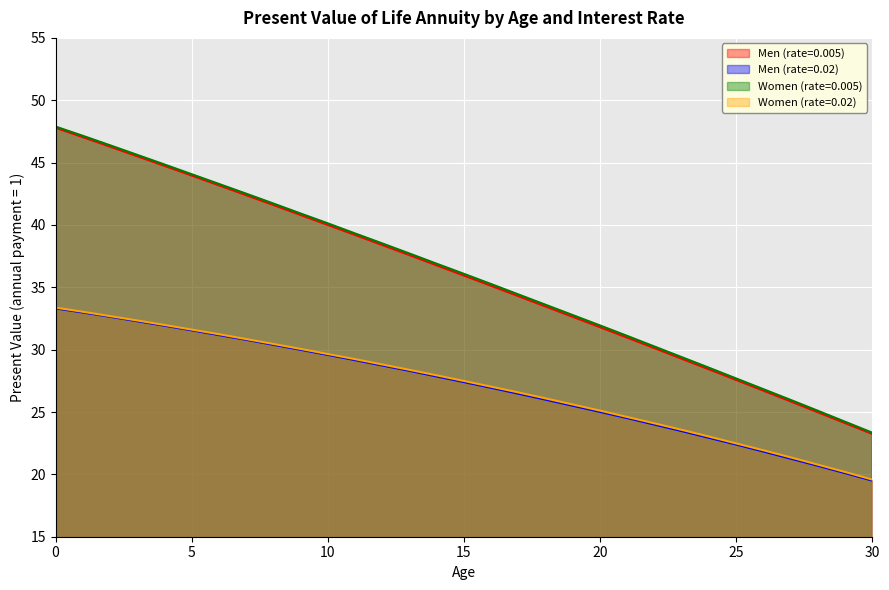

Reading left to right, what are all the values shown in this chart?

Men (rate=0.005): 47.8	47.0	46.3	45.5	44.7	44.0	43.2	42.4	41.6	40.8	40.0	39.2	38.4	37.6	36.8	35.9	35.1	34.3	33.5	32.6	31.8	31.0	30.1	29.3	28.4	27.6	26.7	25.9	25.0	24.1	23.2
Men (rate=0.02): 33.3	33.0	32.6	32.3	31.9	31.6	31.2	30.8	30.4	30.0	29.6	29.2	28.7	28.3	27.9	27.4	26.9	26.5	26.0	25.5	25.0	24.5	24.0	23.5	22.9	22.4	21.8	21.3	20.7	20.1	19.5
Women (rate=0.005): 47.9	47.1	46.4	45.6	44.9	44.1	43.3	42.5	41.7	40.9	40.1	39.3	38.5	37.7	36.9	36.1	35.3	34.4	33.6	32.8	31.9	31.1	30.2	29.4	28.6	27.7	26.8	26.0	25.1	24.2	23.3
Women (rate=0.02): 33.4	33.0	32.7	32.3	32.0	31.6	31.2	30.9	30.5	30.1	29.6	29.2	28.8	28.4	27.9	27.5	27.0	26.6	26.1	25.6	25.1	24.6	24.1	23.6	23.0	22.5	21.9	21.4	20.8	20.2	19.6